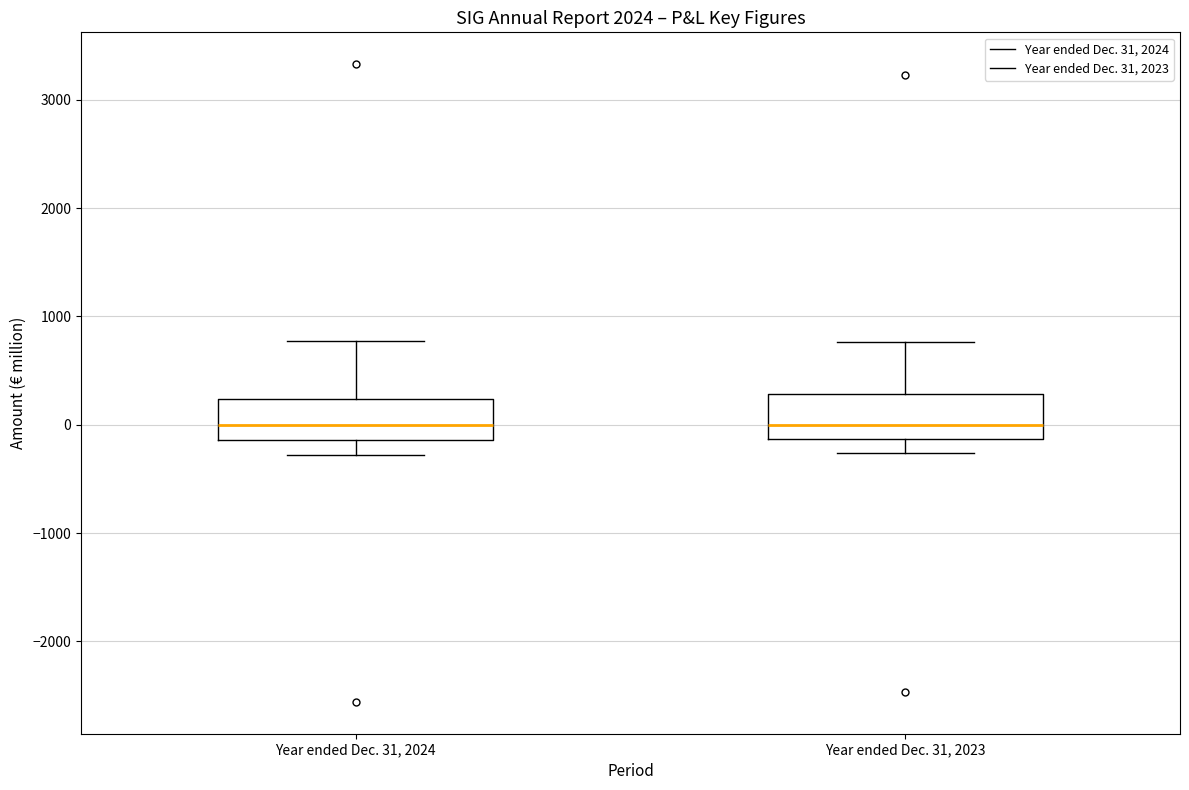

Reading left to right, transcribe this box plot: for each box, give where its median line is, the range the box spans, and where its two whiskers end, as read against the y-axis. The values are not printed on the chart, so give them approximately, as read against the axis.

Year ended Dec. 31, 2024: median 0, box -100 to 200, whiskers -300 to 800
Year ended Dec. 31, 2023: median 0, box -100 to 300, whiskers -300 to 800